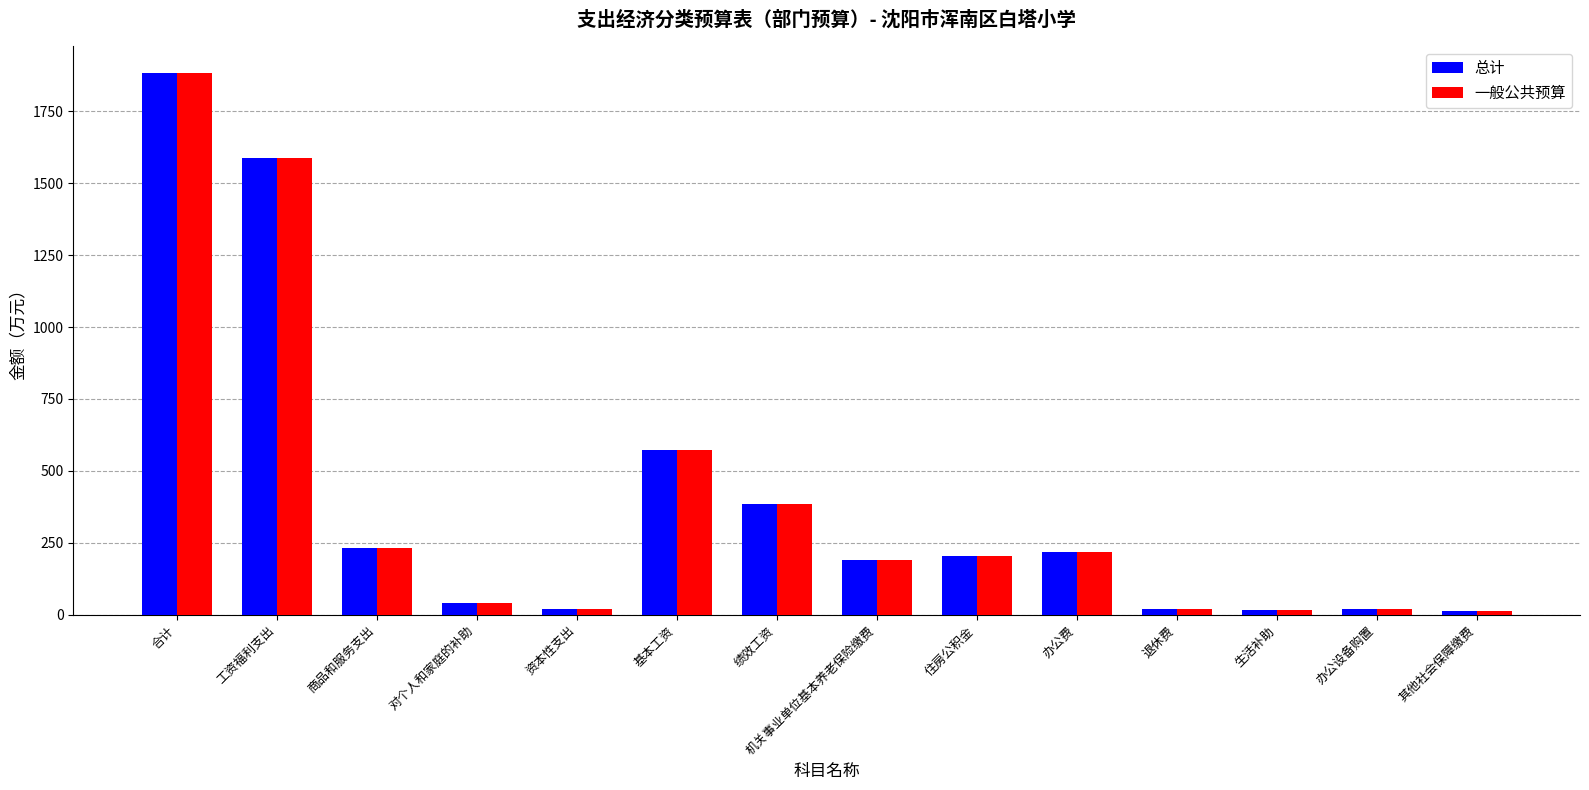

The 一般公共预算 series shows 2566.0 at 工资福利支出. True or false?

False